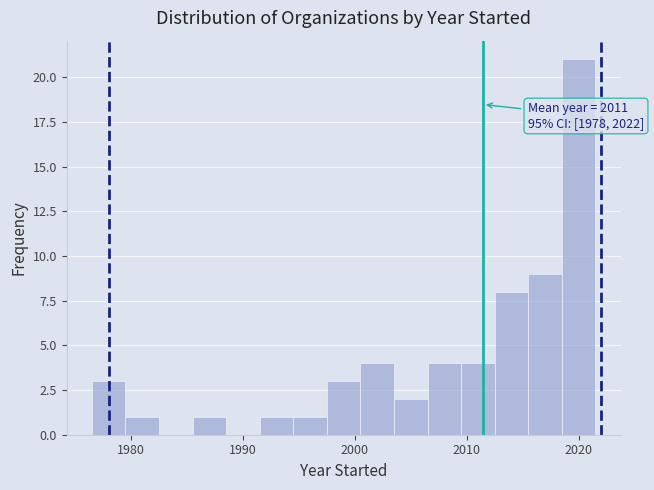

Around what value on the x-axis is the tallest bar? Give the approximate position of its centre, as read against the axis.

2020